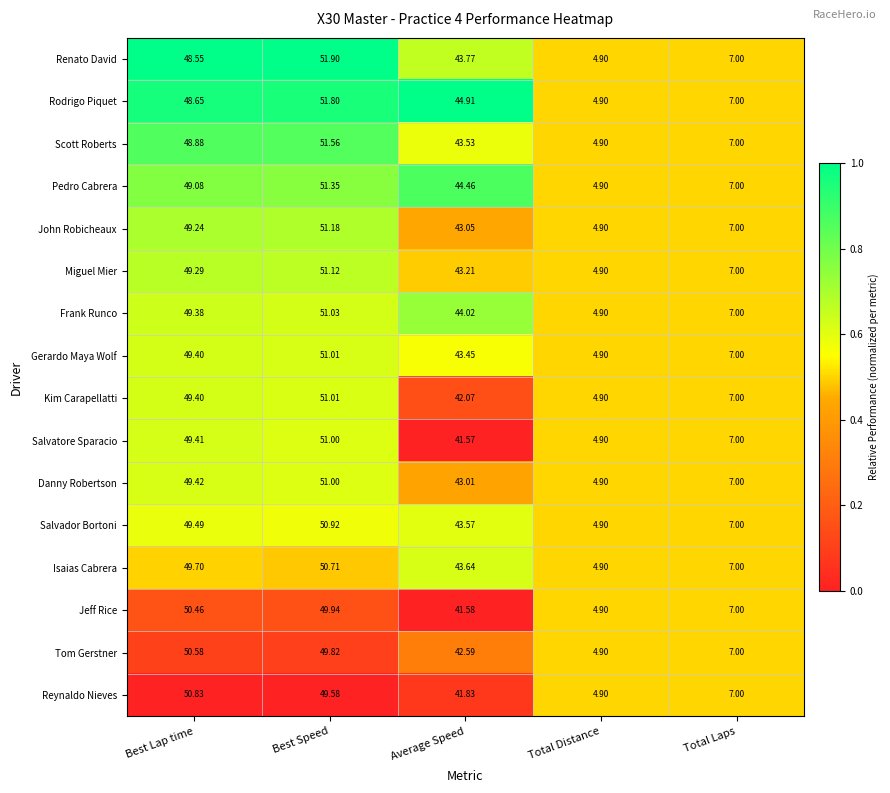

Between Average Speed and Total Laps, which series saw the biggest shift?

Rodrigo Piquet